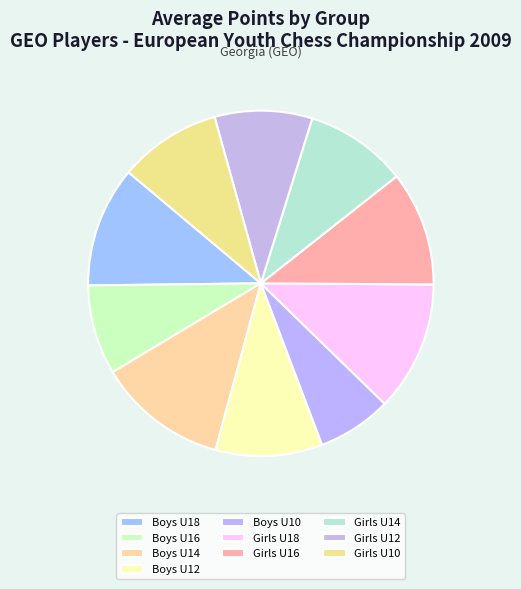

How many slices are in this pie chart?

10